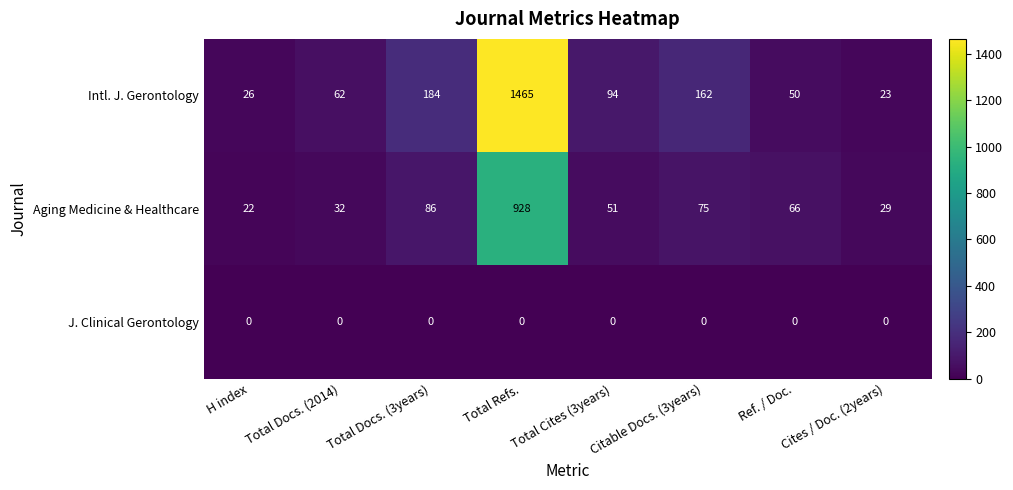

True or false: Intl. J. Gerontology has a value of 50 at Ref. / Doc..

True